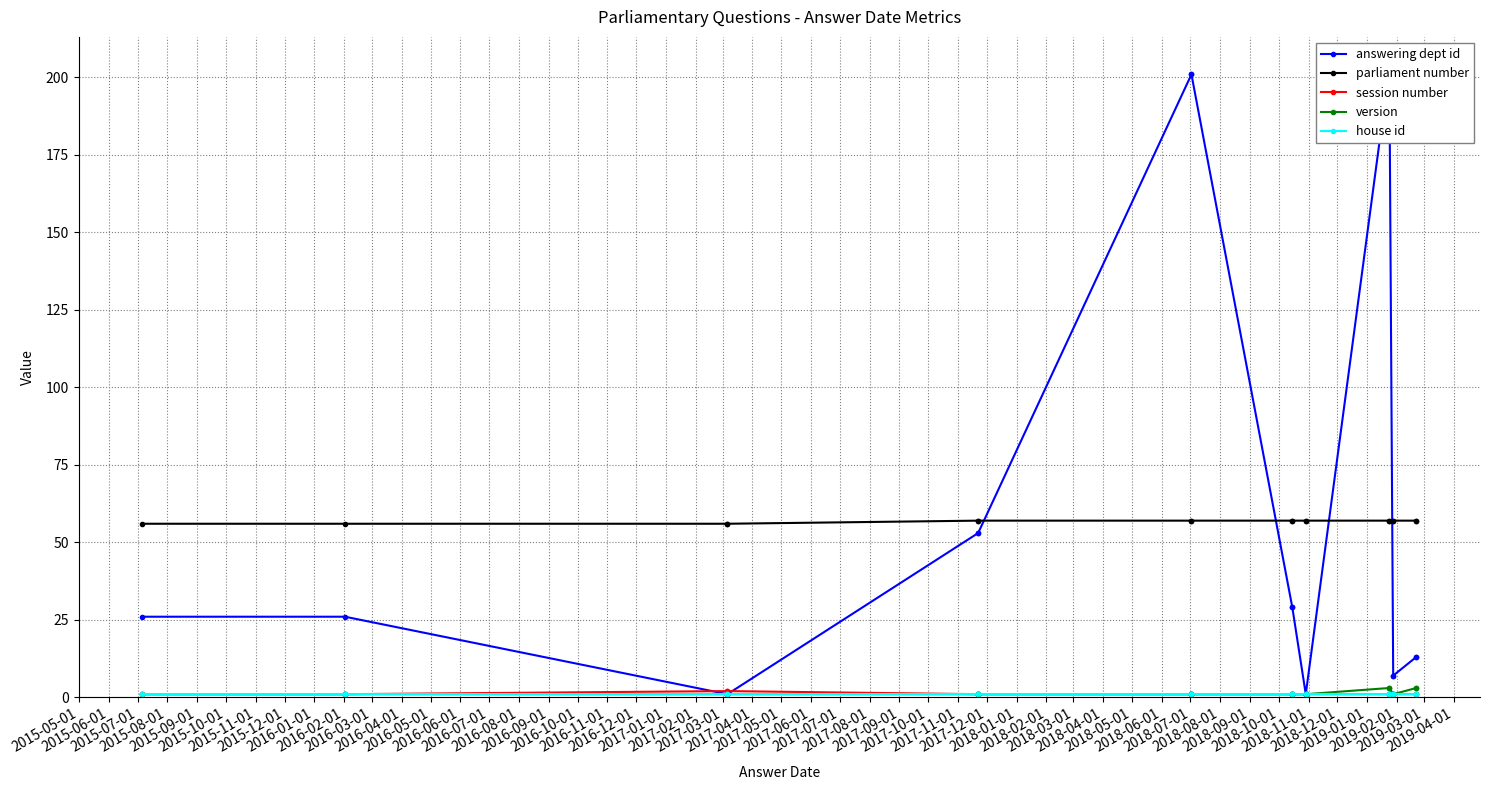

How many lines are shown in the chart?

5